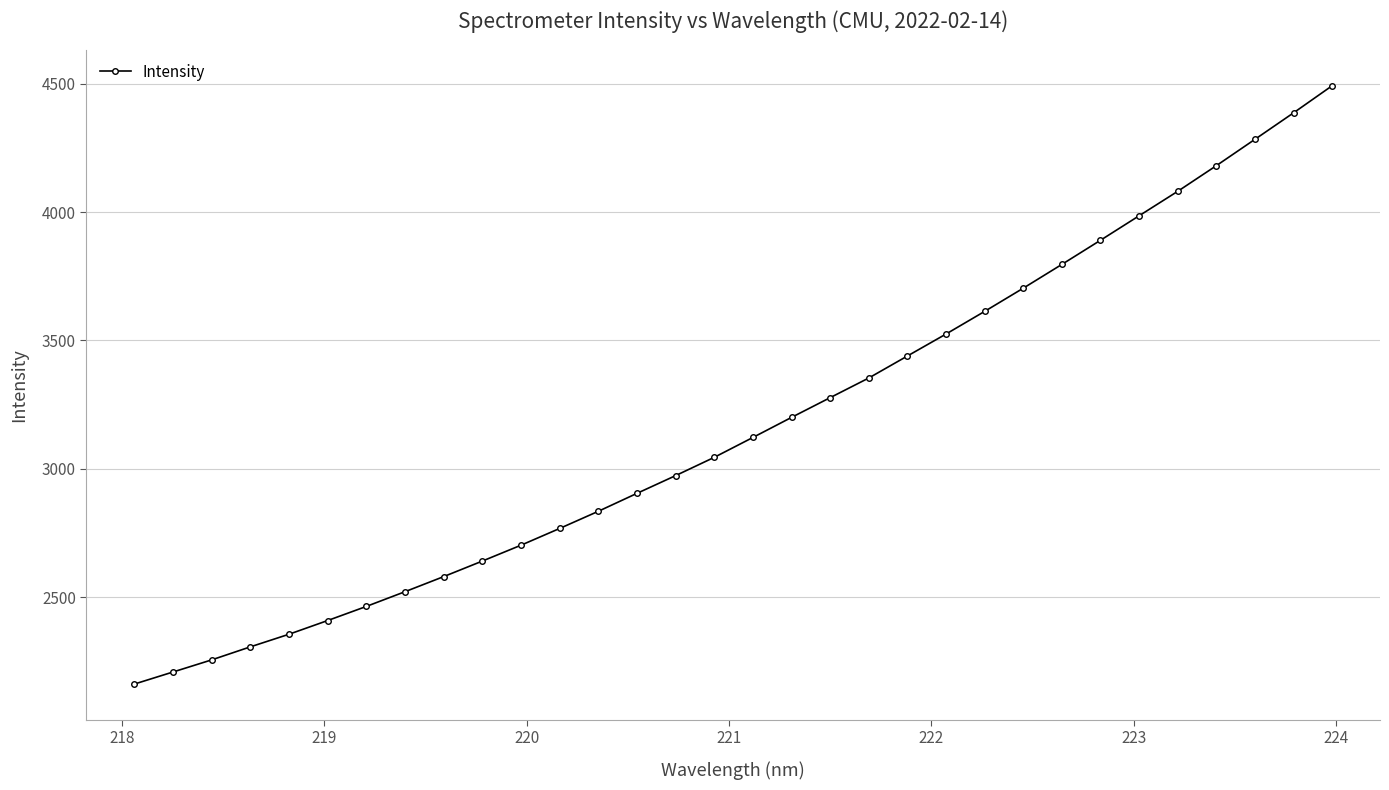

What is the smallest value displayed?

2161.6